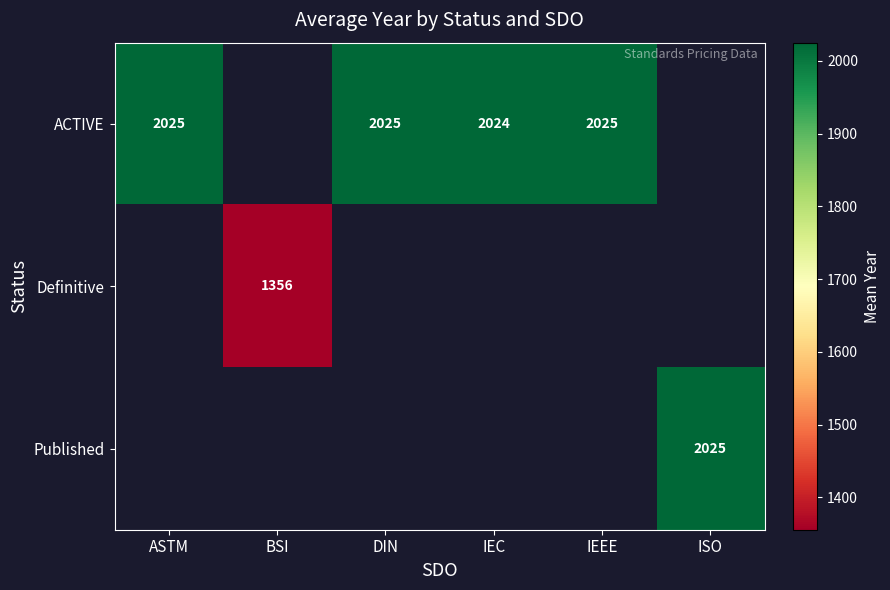

True or false: ACTIVE has a value of 444 at DIN.

False